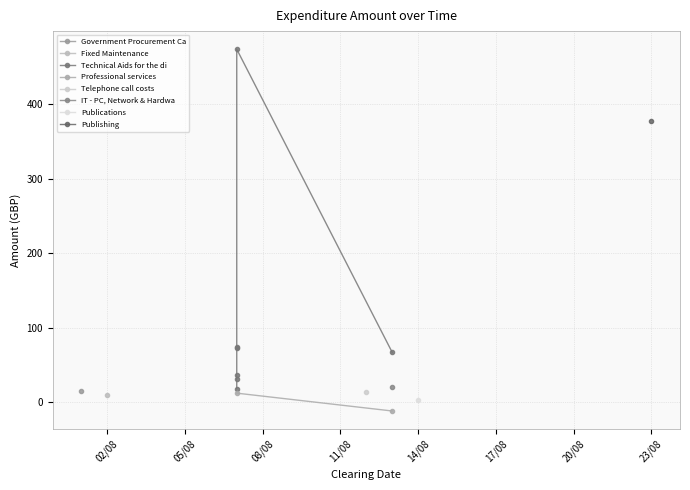

What is the maximum value shown in the chart?

474.0